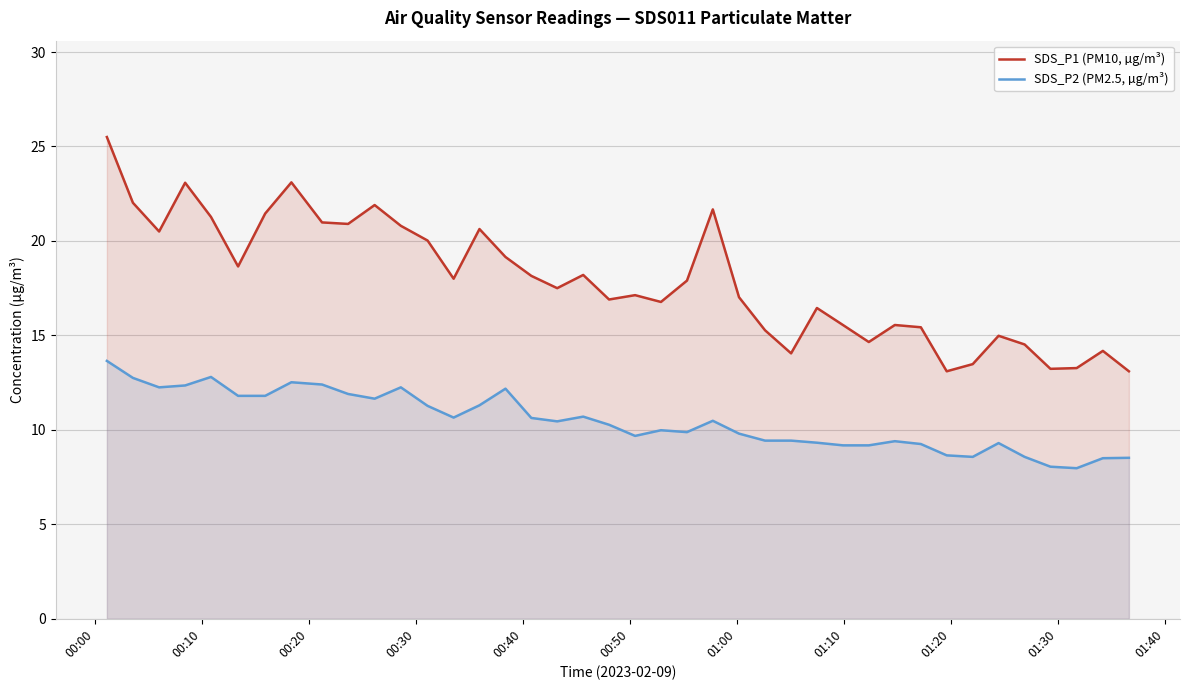

True or false: SDS_P2 (PM2.5, µg/m³) and SDS_P1 (PM10, µg/m³) intersect in this chart.

False